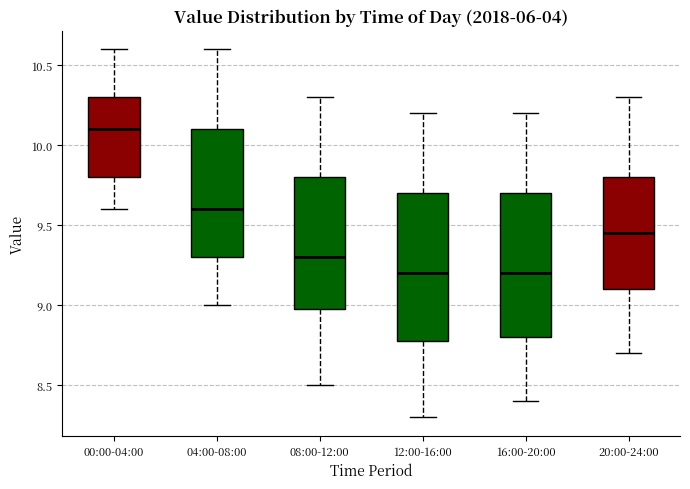

Where does the median line of the box for 08:00-12:00 sit on the y-axis? The values are not printed on the chart, so give them approximately, as read against the axis.

9.30